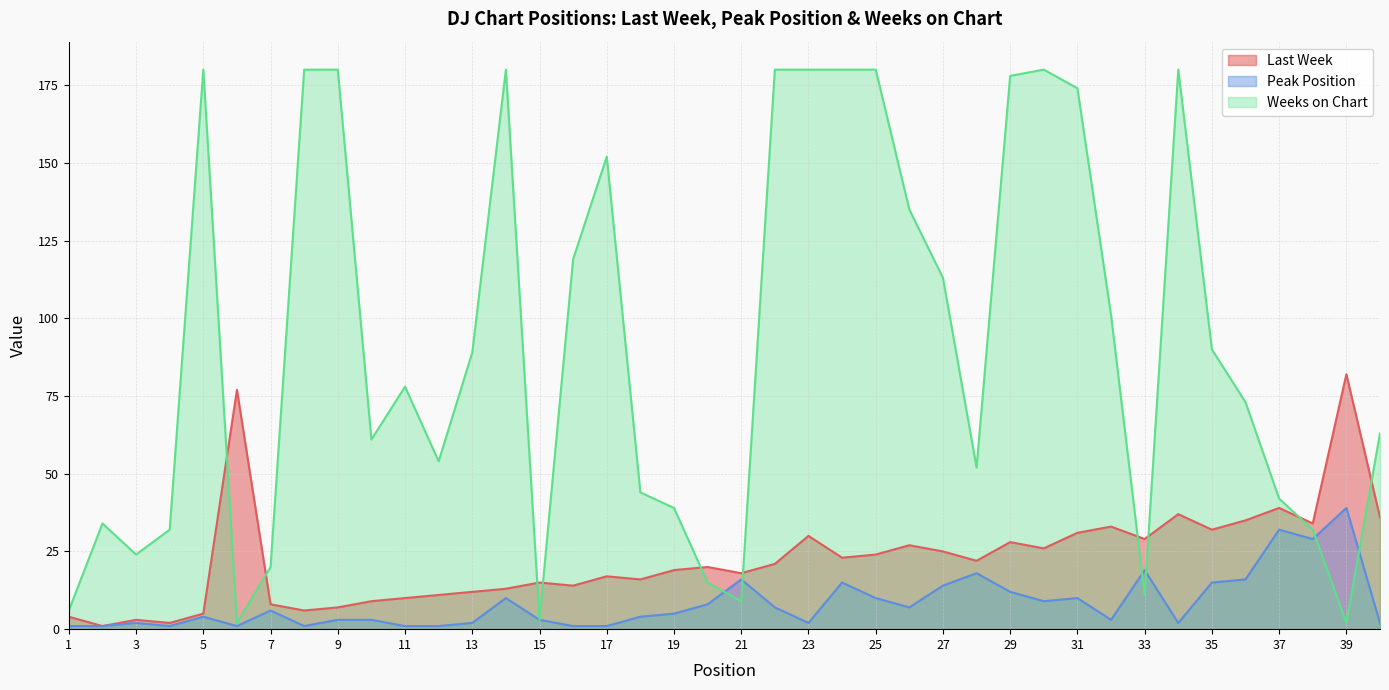

Which has a higher value, 27 or 37?

37